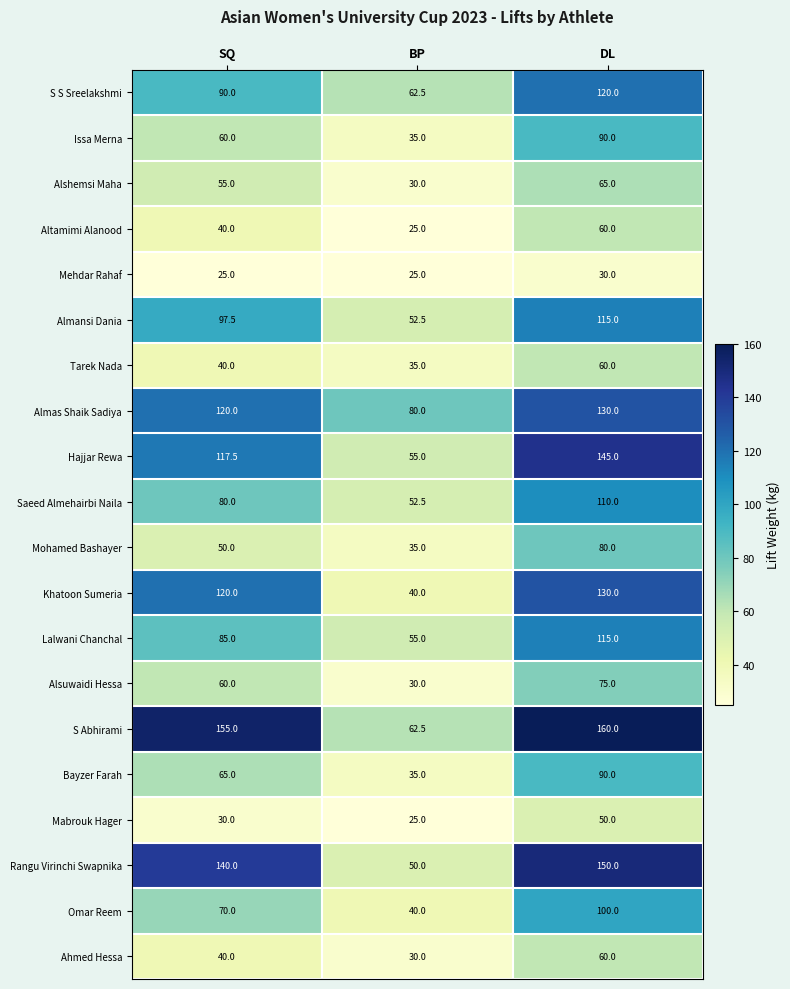

At which category is the sum across all series the highest?

DL